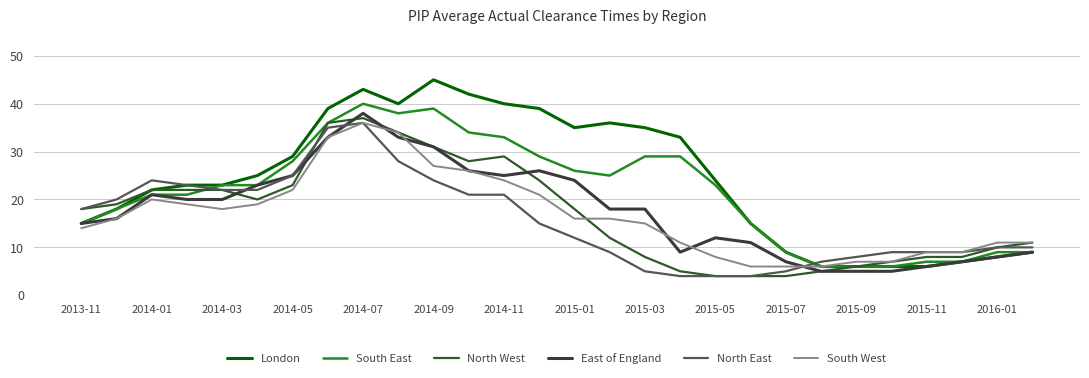

How many lines are shown in the chart?

6